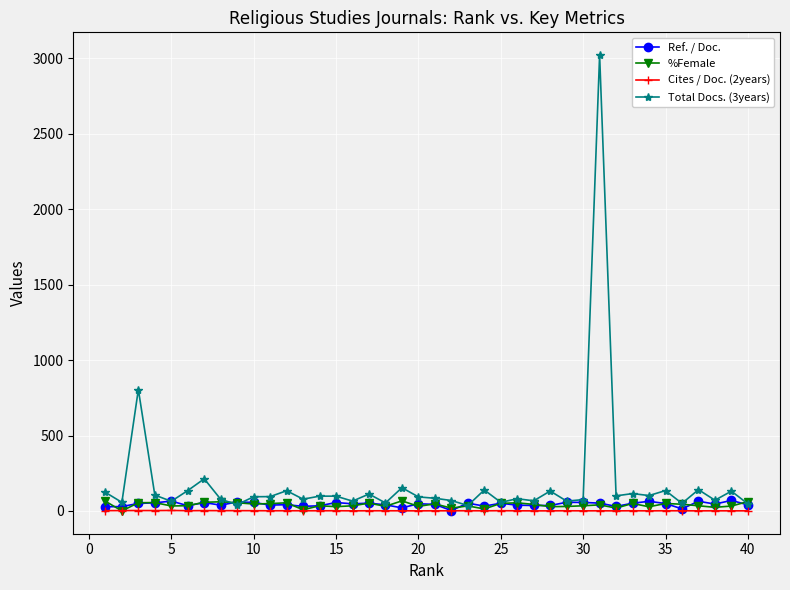

Which series has the widest spread of values?

Total Docs. (3years)